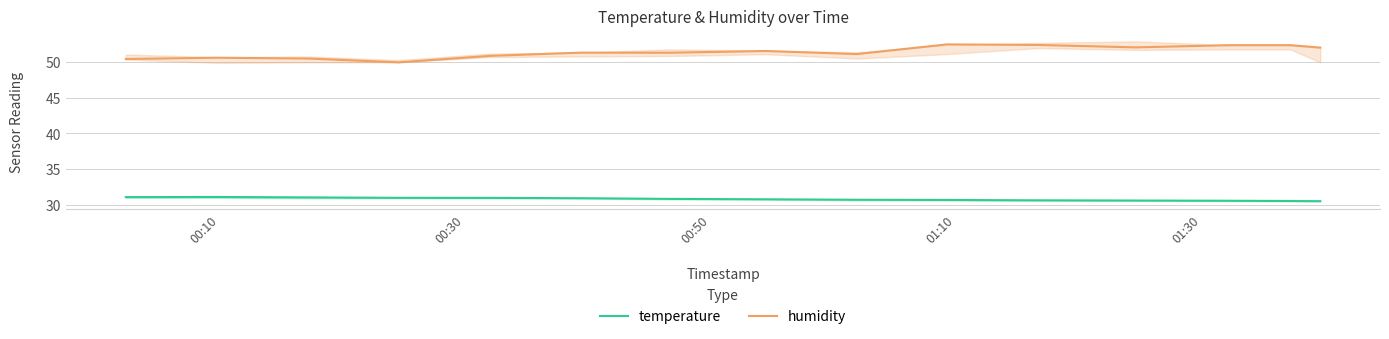

True or false: temperature and humidity intersect in this chart.

False